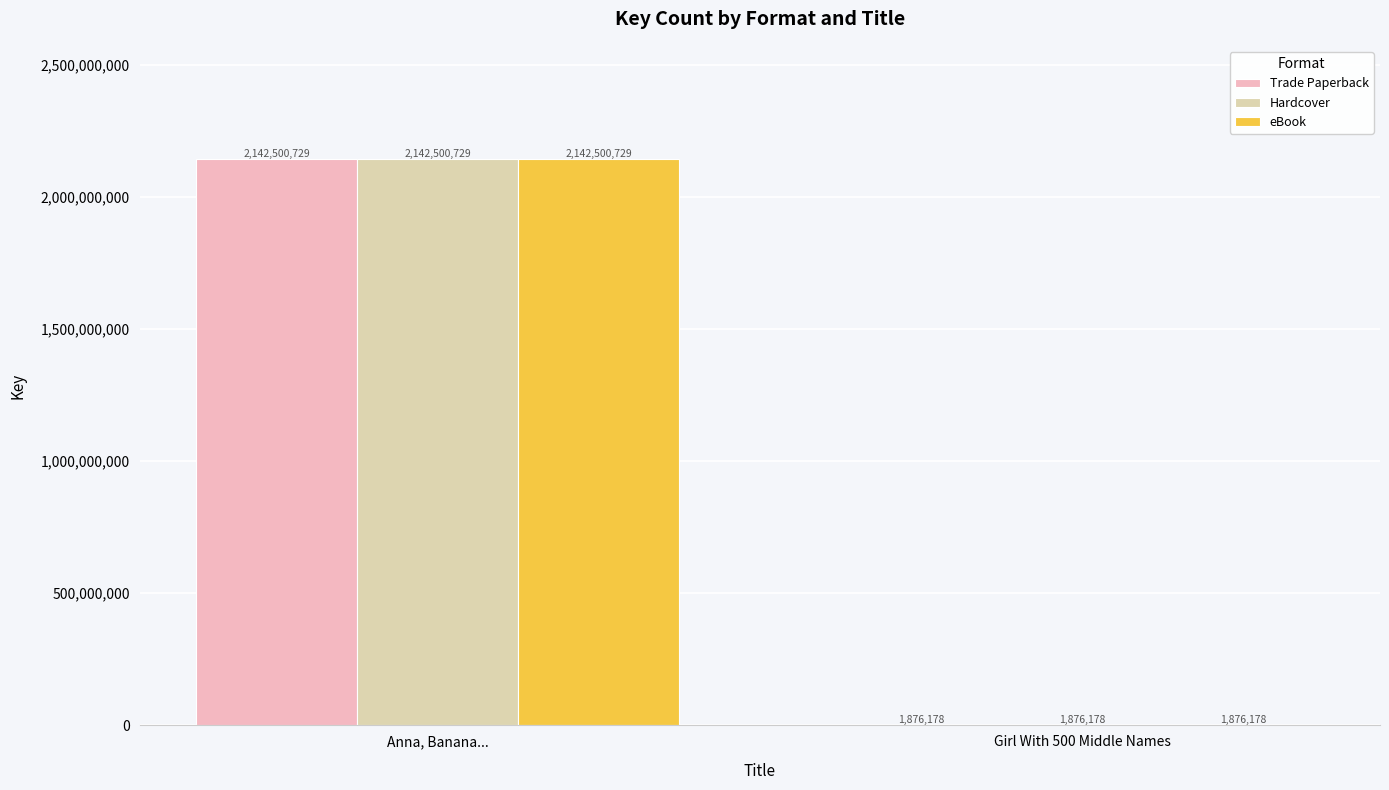

What is the total value across all series at Girl With 500 Middle Names?

5628534